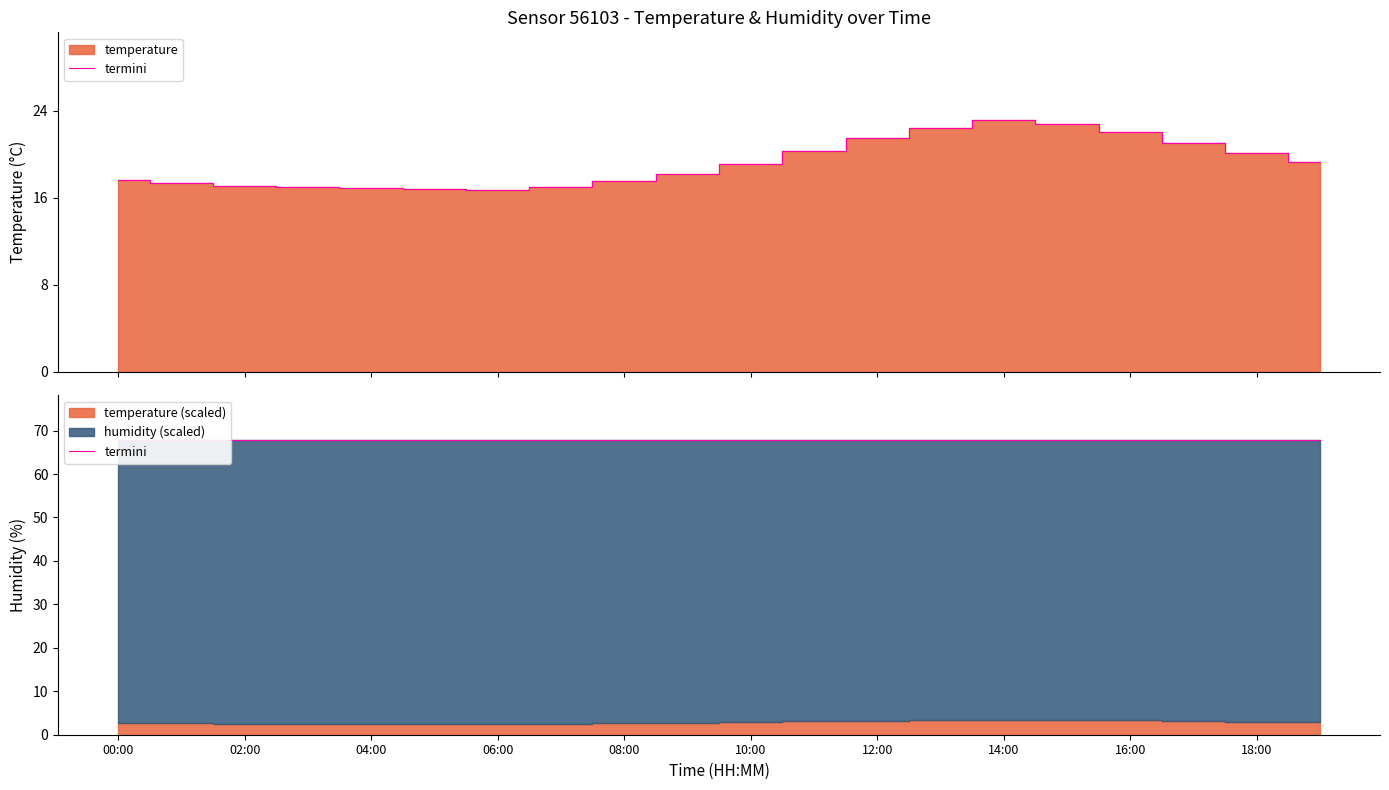

Does the chart display data point markers on the line(s)?

No